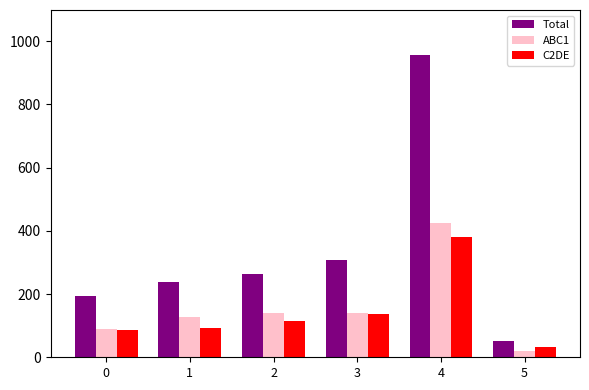

Count the number of categories in the chart.

6